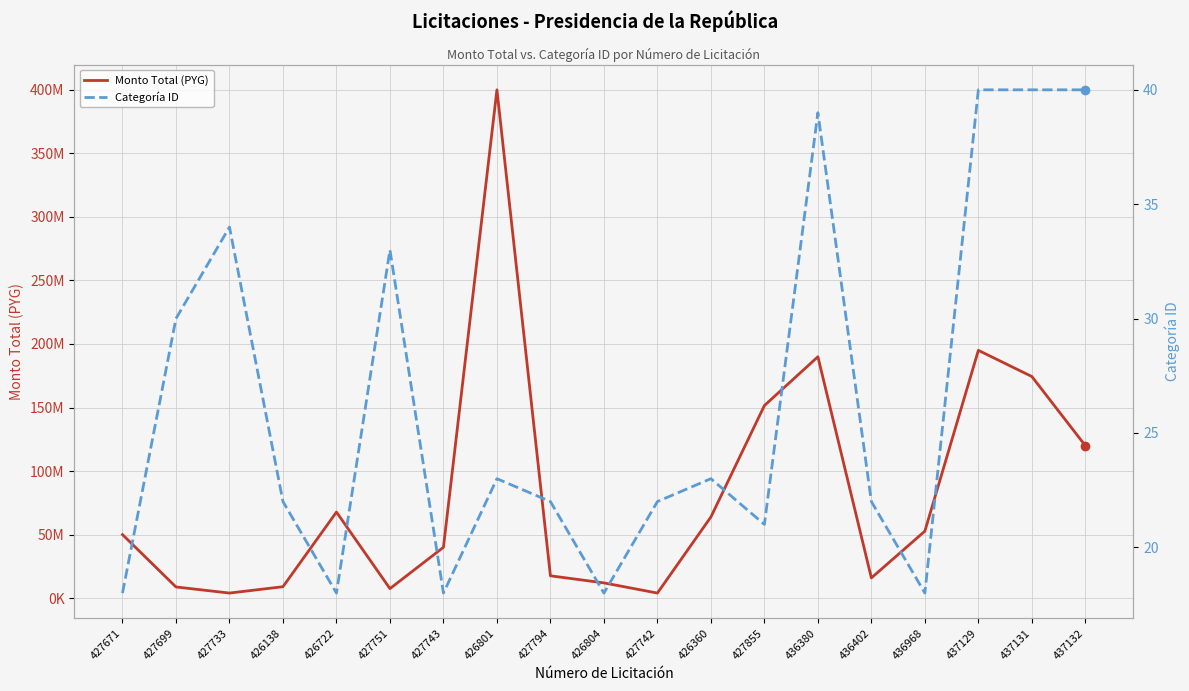

Is the value of Monto Total (PYG) at 427733 greater than the value of Categoría ID at 426138?

Yes